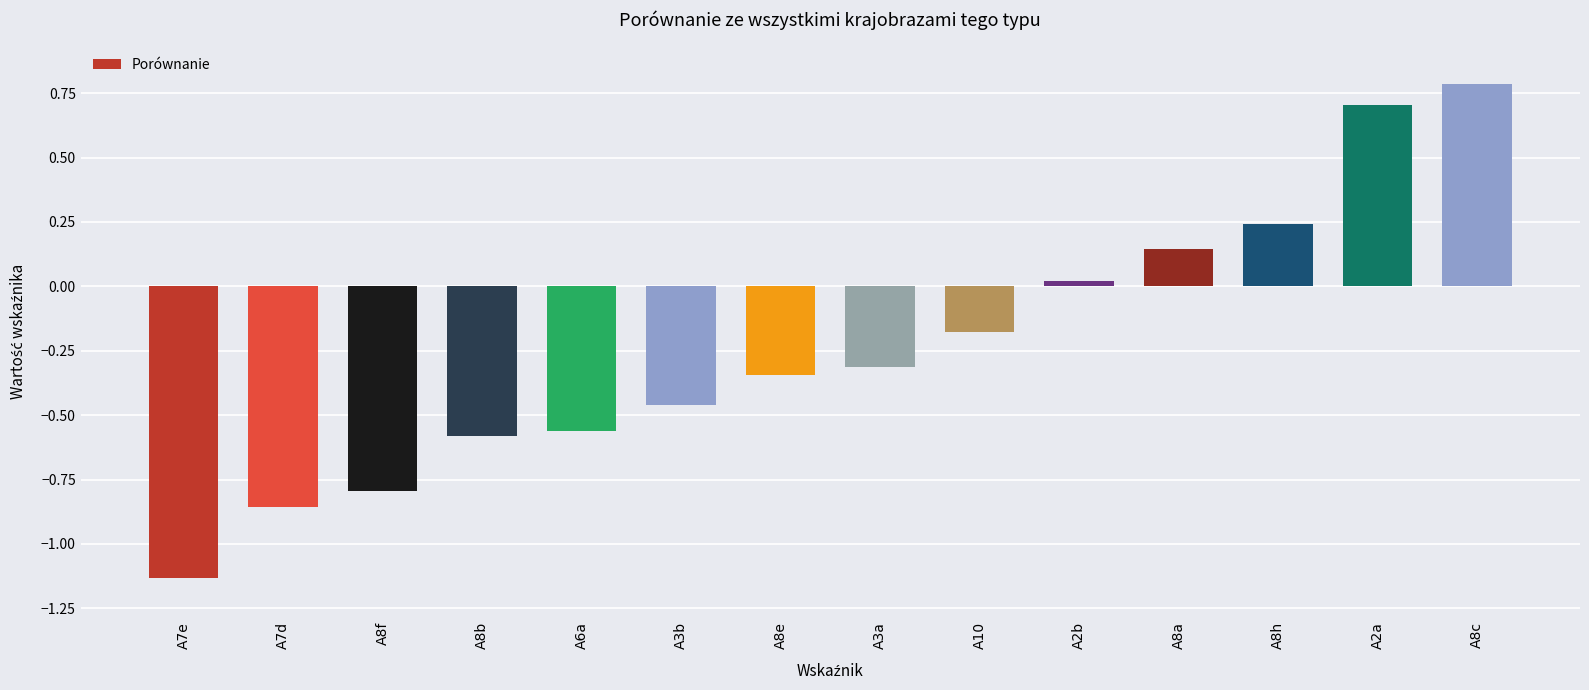

The chart shows a value of 0.7 at A2a. True or false?

True